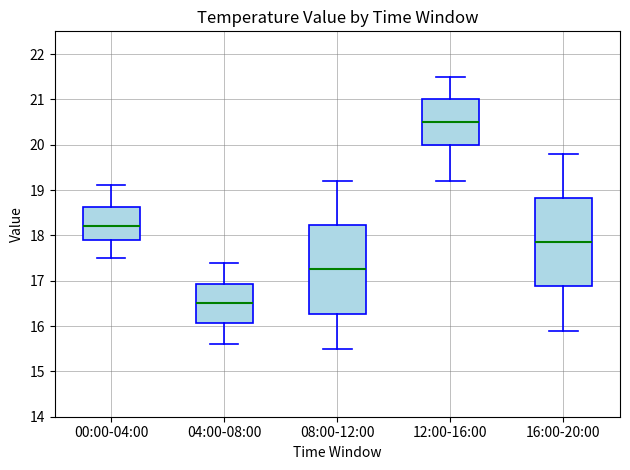

Which box's median line is the lowest?

04:00-08:00